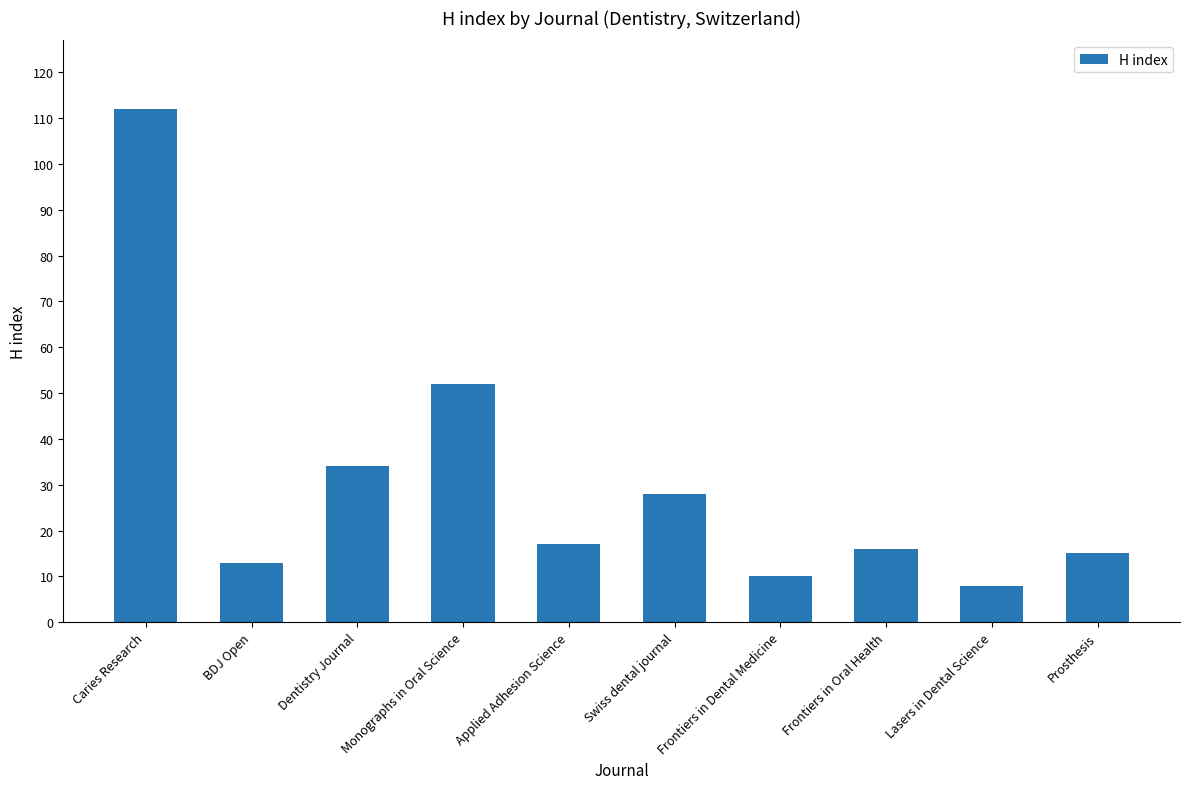

What is the ratio of the value at Applied Adhesion Science to the value at Lasers in Dental Science?

2.1